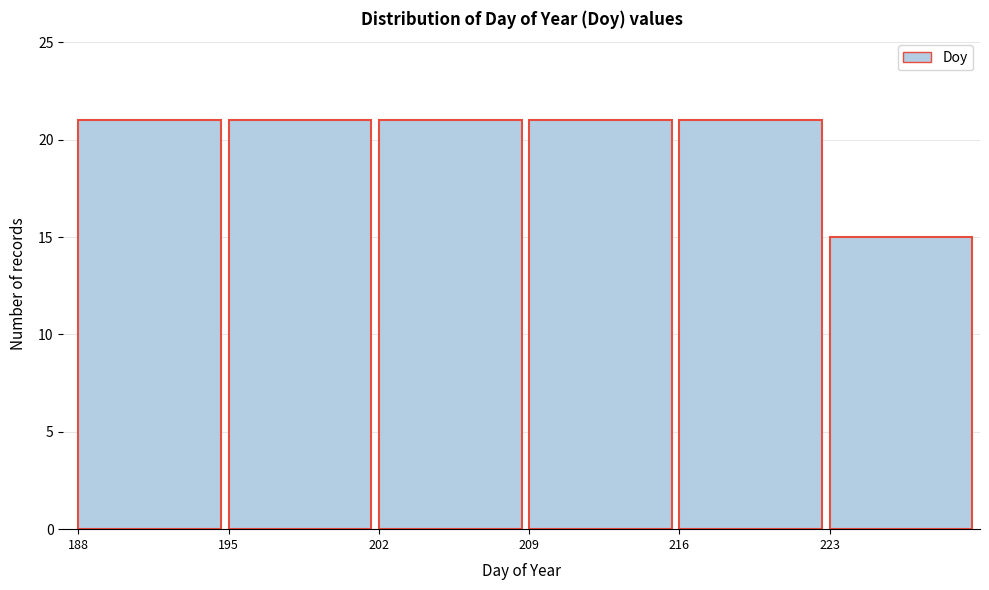

How tall is the bar that spans 195 to 202 on the x-axis? The values are not printed on the chart, so give them approximately, as read against the axis.

21